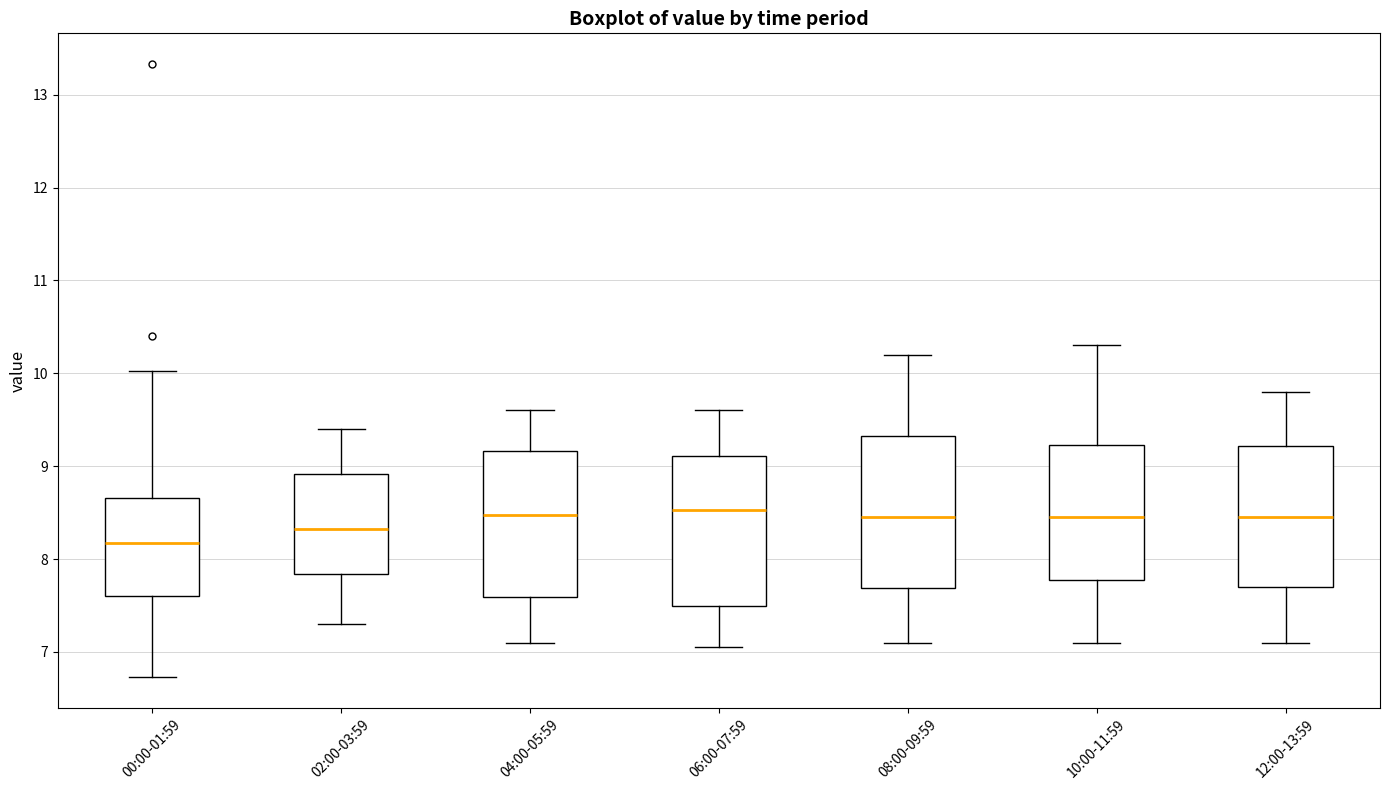

Reading left to right, read every box against the y-axis: the position of its median line, the range the box covers, and the ends of its whiskers. The values are not printed on the chart, so give them approximately, as read against the axis.

00:00-01:59: median 8.2, box 7.6 to 8.7, whiskers 6.7 to 10.0
02:00-03:59: median 8.3, box 7.8 to 8.9, whiskers 7.3 to 9.4
04:00-05:59: median 8.5, box 7.6 to 9.2, whiskers 7.1 to 9.6
06:00-07:59: median 8.5, box 7.5 to 9.1, whiskers 7.1 to 9.6
08:00-09:59: median 8.5, box 7.7 to 9.3, whiskers 7.1 to 10.2
10:00-11:59: median 8.5, box 7.8 to 9.2, whiskers 7.1 to 10.3
12:00-13:59: median 8.5, box 7.7 to 9.2, whiskers 7.1 to 9.8